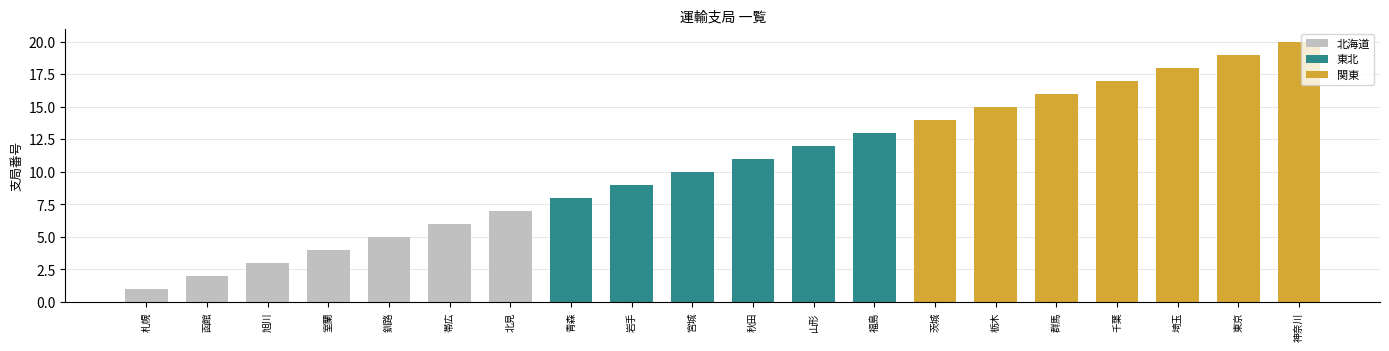

The chart shows a value of 1 at 札幌. True or false?

False